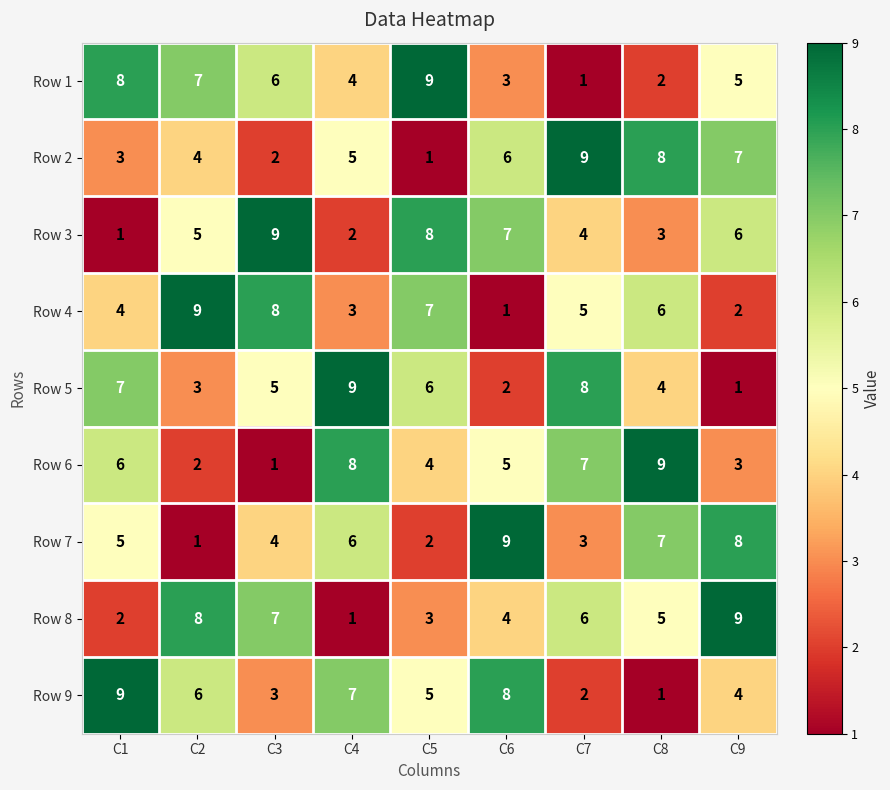

At how many categories does at least one series exceed 3?

9